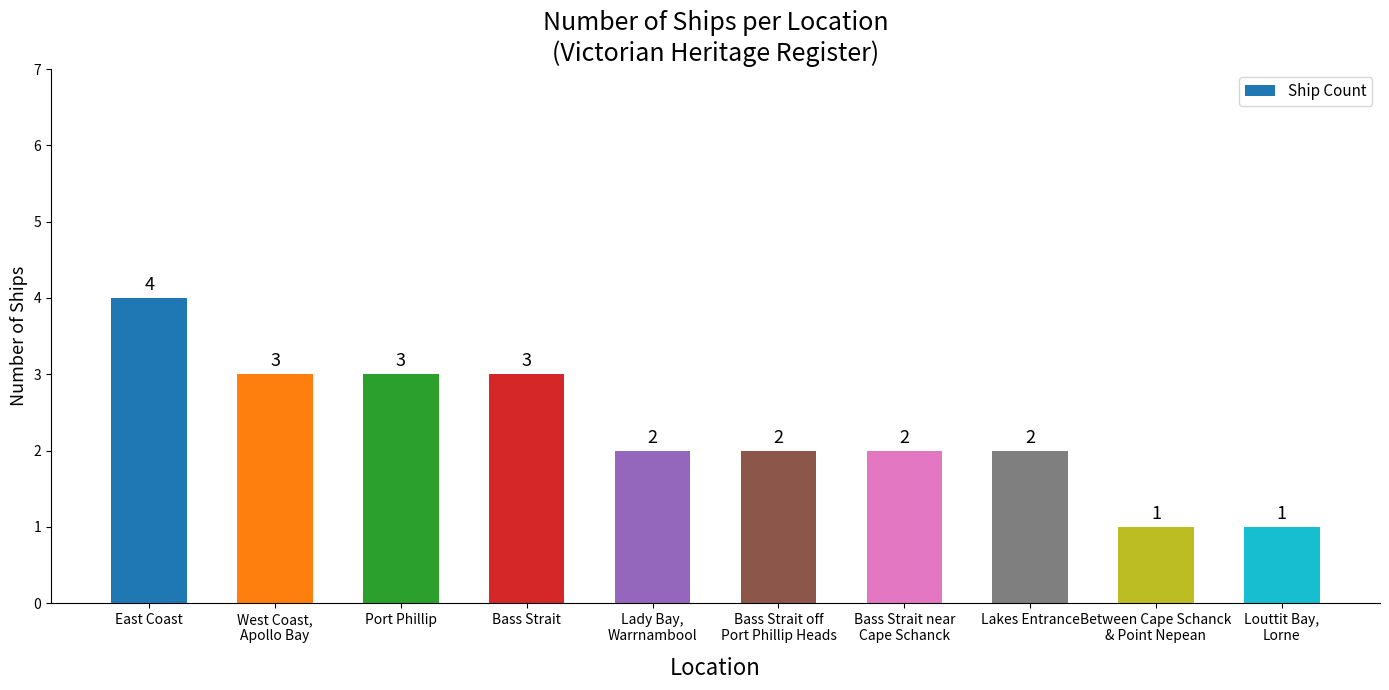

What value does the data have at Lady Bay,
Warrnambool?

2